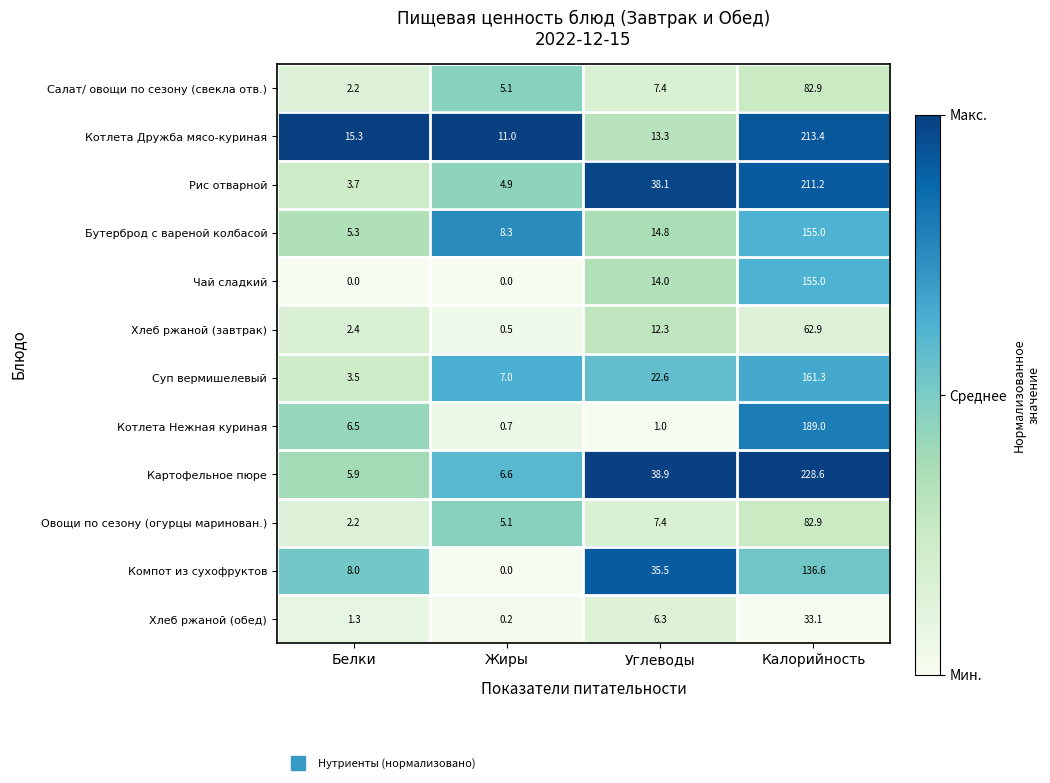

What is the maximum value shown in the chart?

228.6